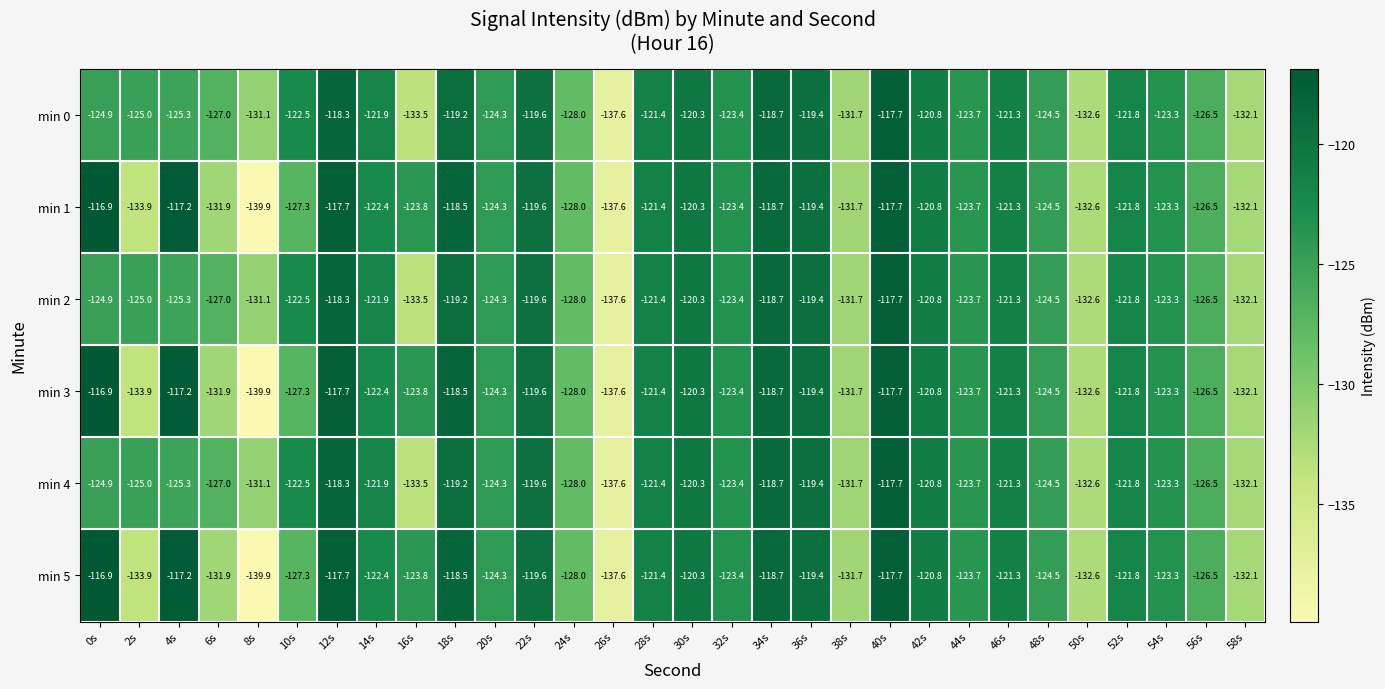

What is the sum of the min 1 values at 20s and 58s?

-256.4